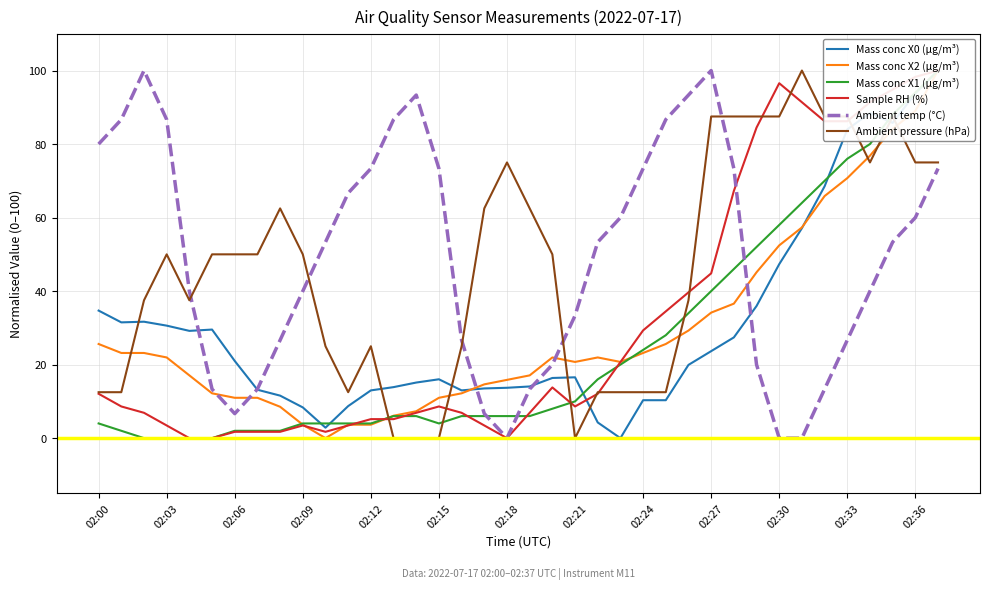

True or false: Ambient pressure (hPa) and Ambient temp (°C) cross at least once.

True